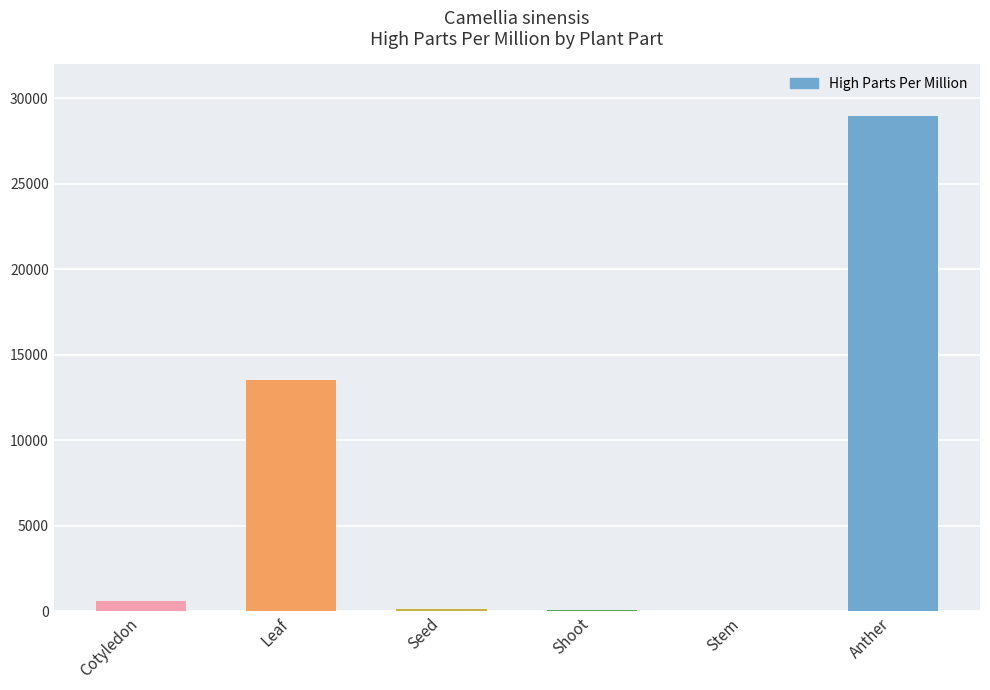

What is the greatest value displayed?

29000